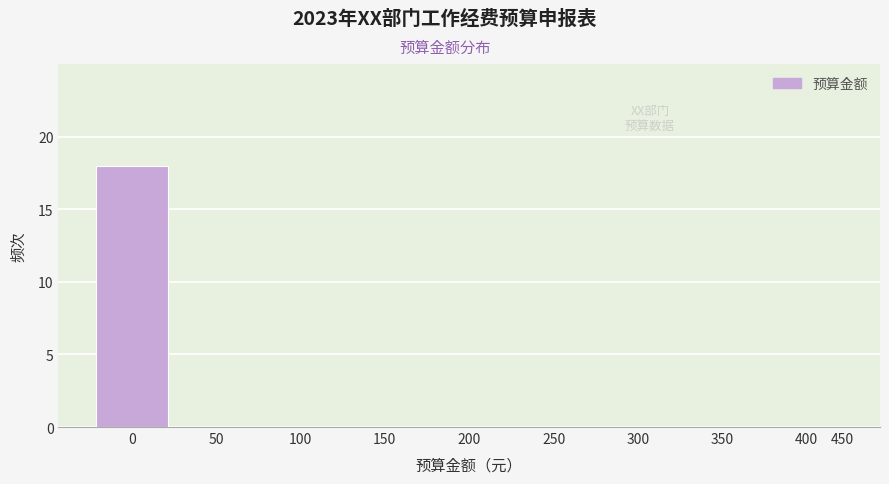

Reading right to left, extract all data points from this chart.

400=0	350=0	300=0	250=0	200=0	150=0	100=0	50=0	0=18